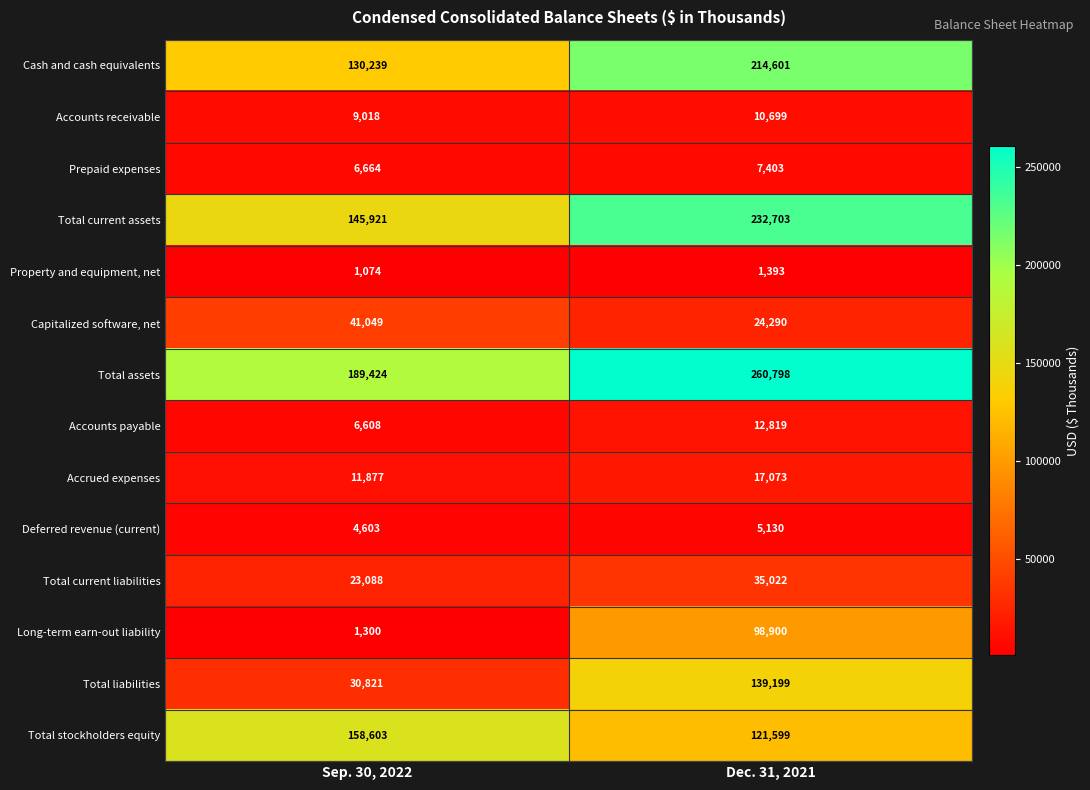

At which label does Total assets reach its peak?

Dec. 31, 2021